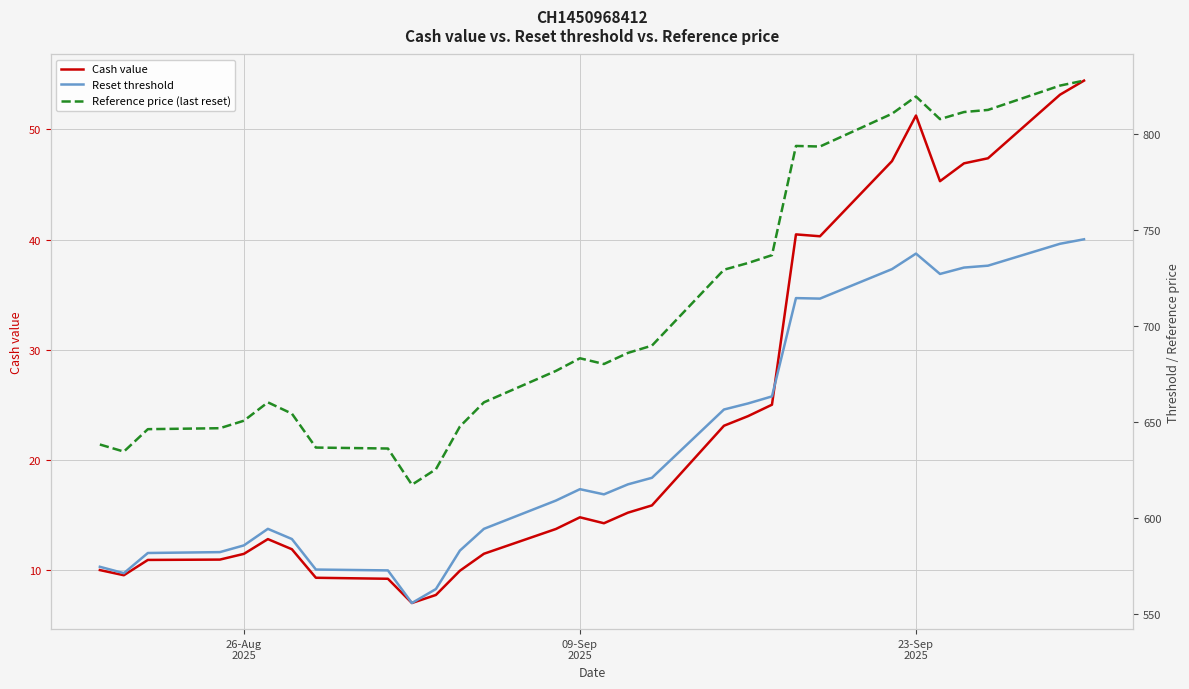

What is the difference between the maximum and second lowest values in the Cash value series?

46.7